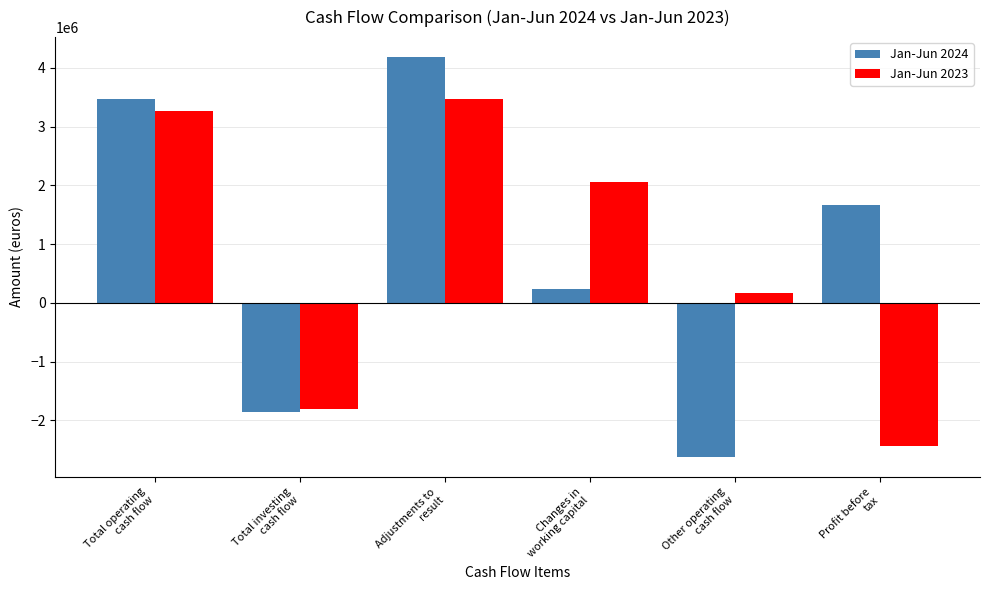

At which category is the sum across all series the highest?

Adjustments to
result